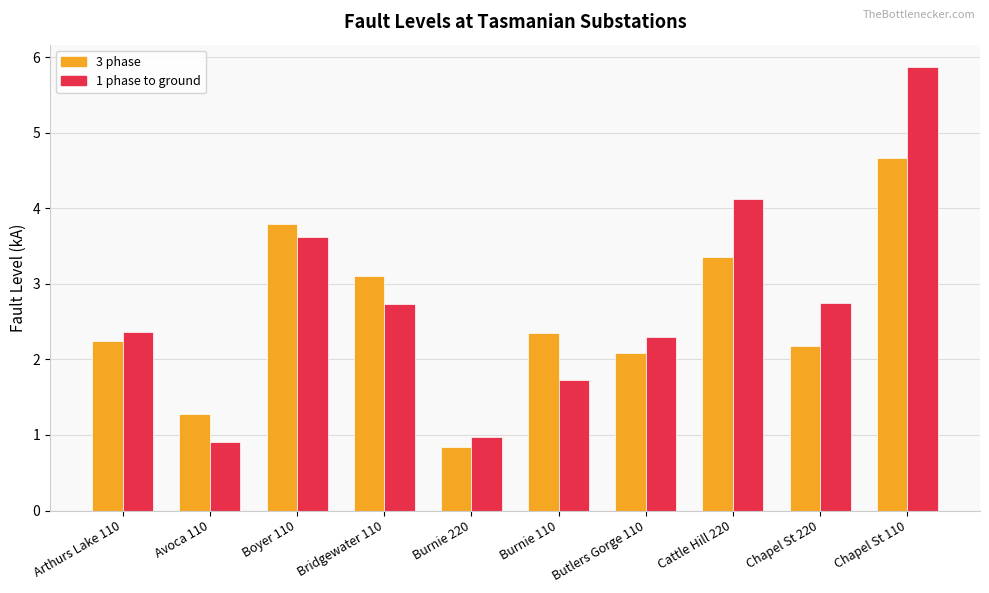

Rank the series by their maximum value, from lowest to highest.

3 phase, 1 phase to ground